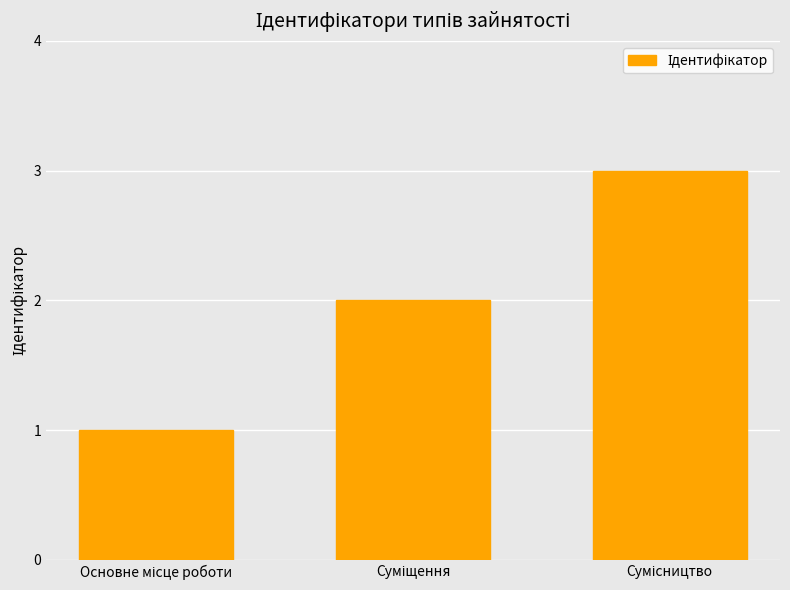

How many values are below 2?

1